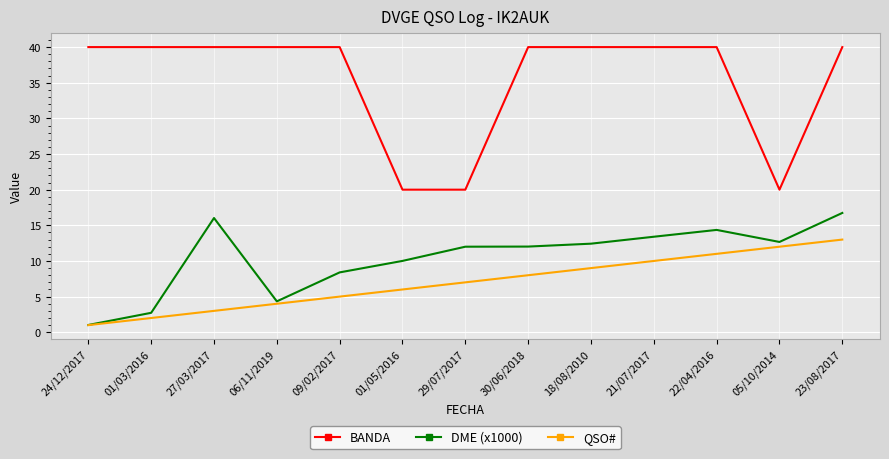

At 22/04/2016, list the series in order from largest to smallest.

BANDA, DME (x1000), QSO#